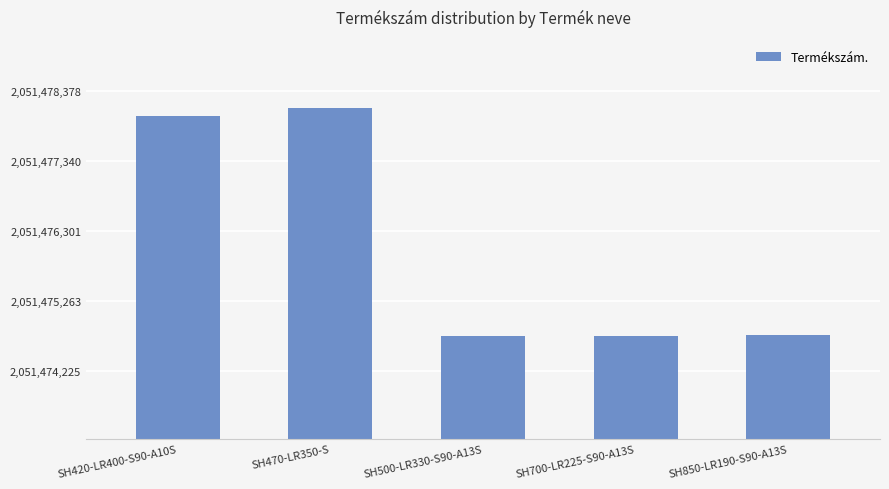

What is the sum of the values at SH420-LR400-S90-A10S and SH700-LR225-S90-A13S?

4102952748